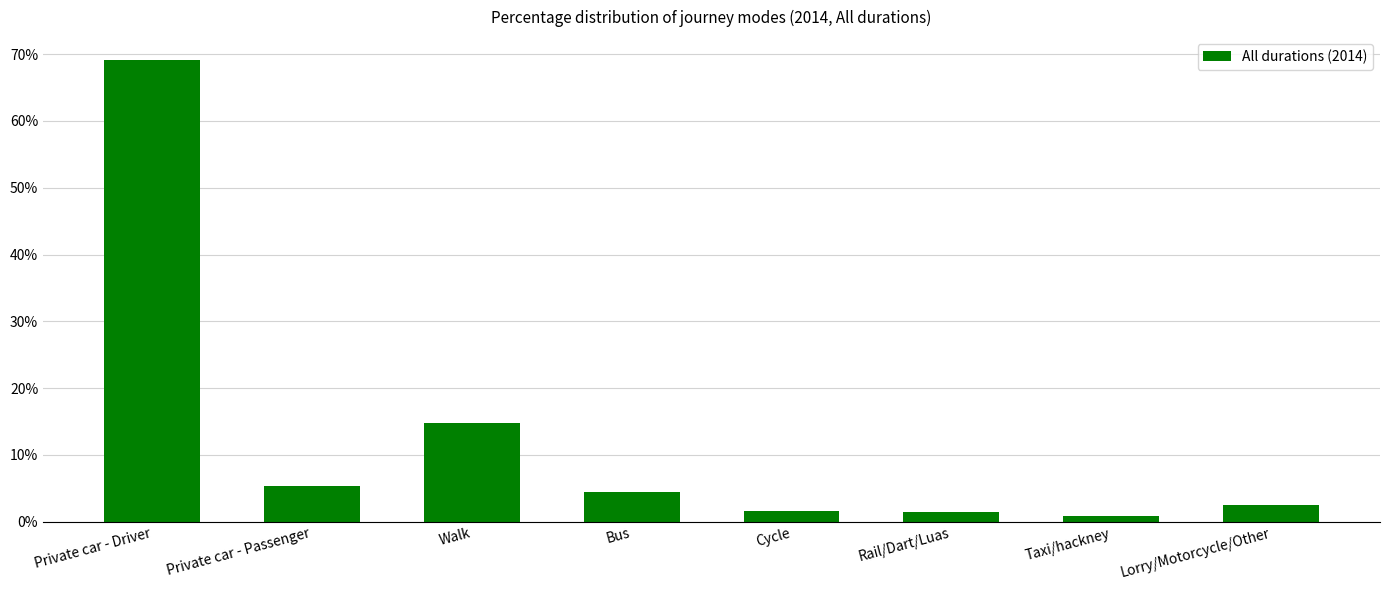

What is the label of the 4th bar from the right?

Cycle